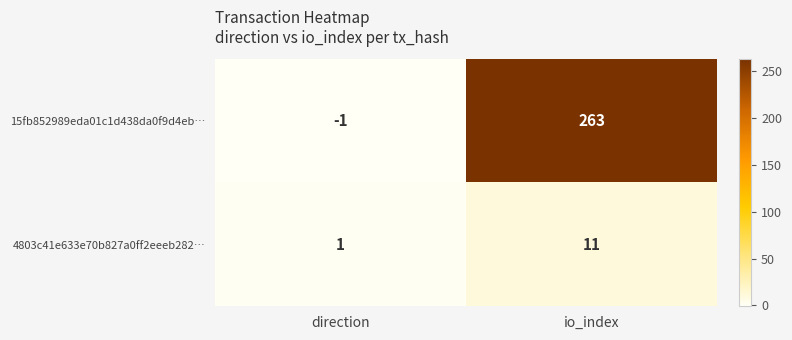

Reading right to left, extract all data points from this chart.

15fb852989eda01c1d438da0f9d4eb…: io_index=263	direction=-1
4803c41e633e70b827a0ff2eeeb282…: io_index=11	direction=1